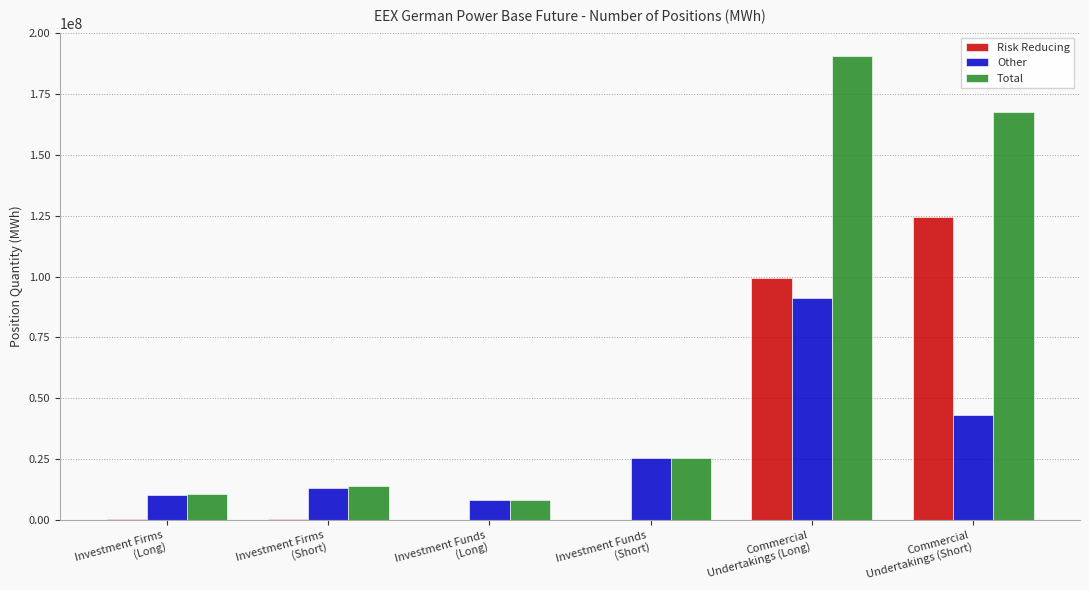

Which series has the largest range (max minus min)?

Total